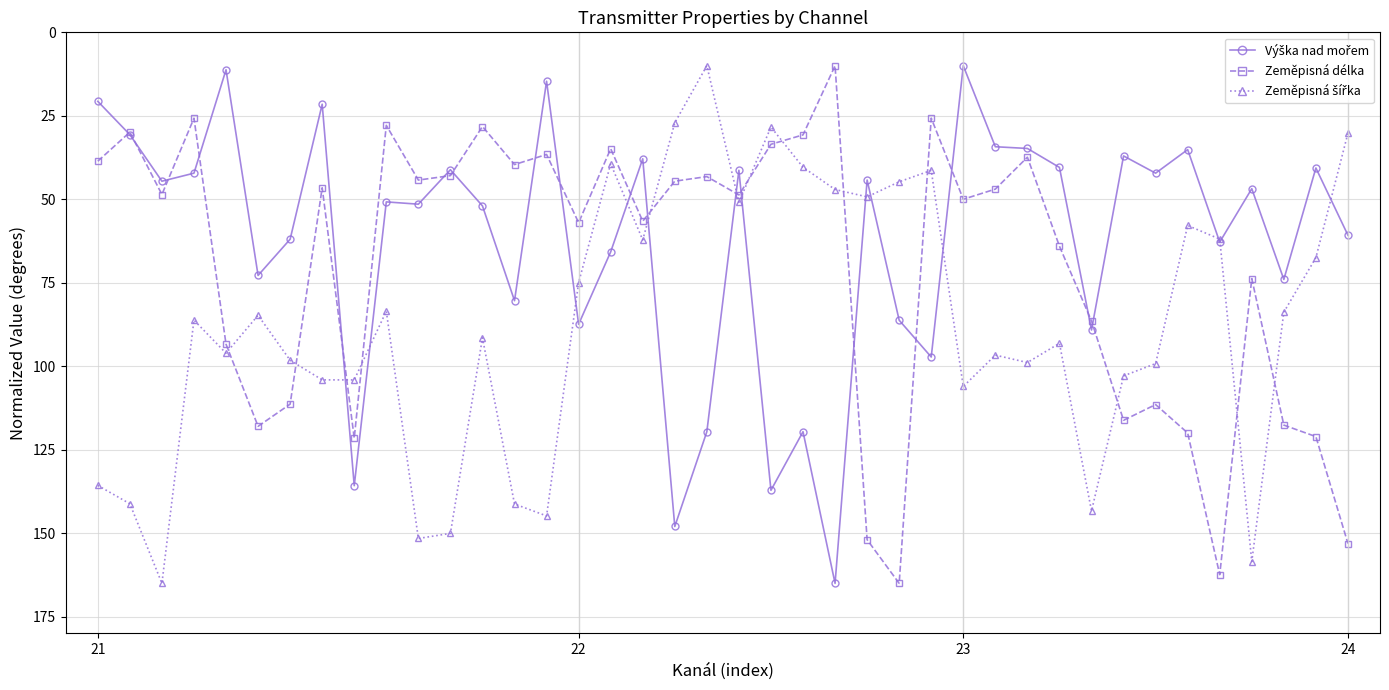

How many lines are shown in the chart?

3